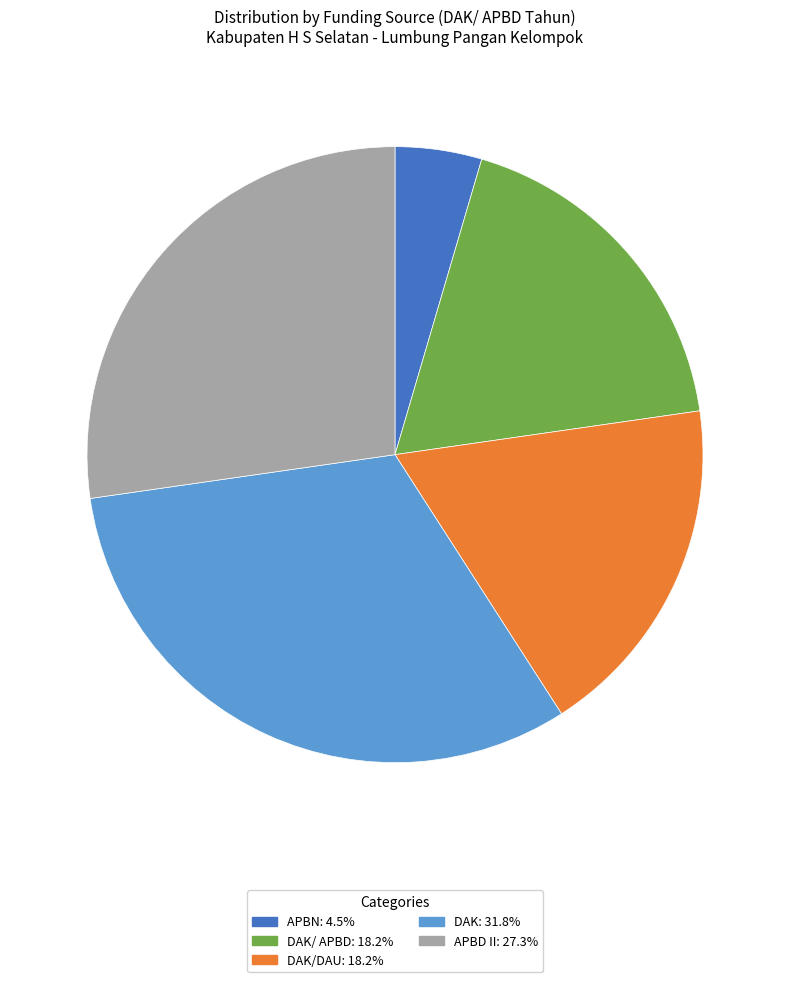

Combined, do APBN: 4.5% and DAK/DAU: 18.2% account for over 50%?

No